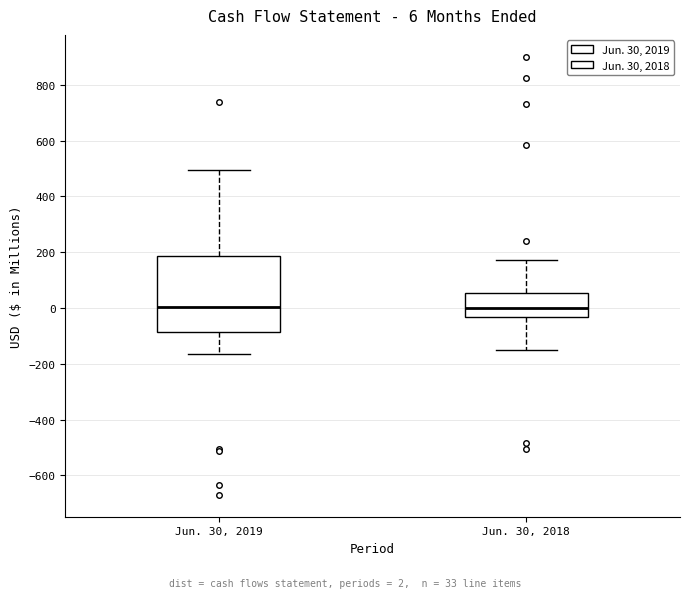

Comparing the boxes themselves (not the whiskers), which one is the tallest?

Jun. 30, 2019